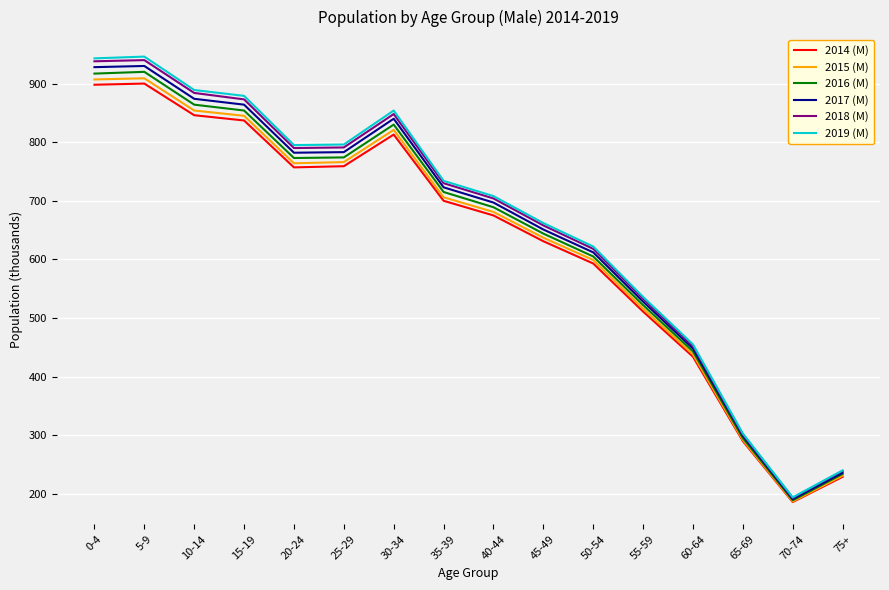

Which series has the widest spread of values?

2019 (M)